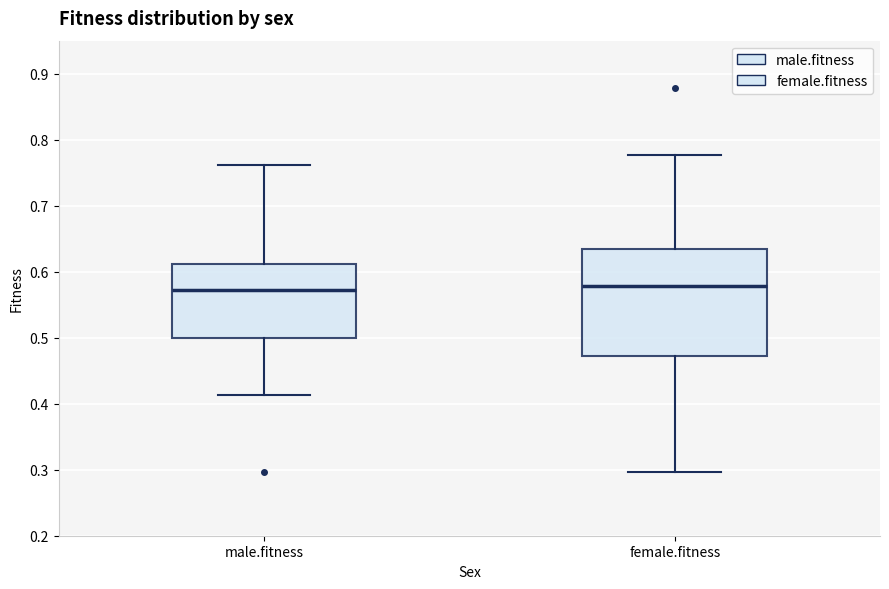

Where does the median line of the box for female.fitness sit on the y-axis? The values are not printed on the chart, so give them approximately, as read against the axis.

0.58